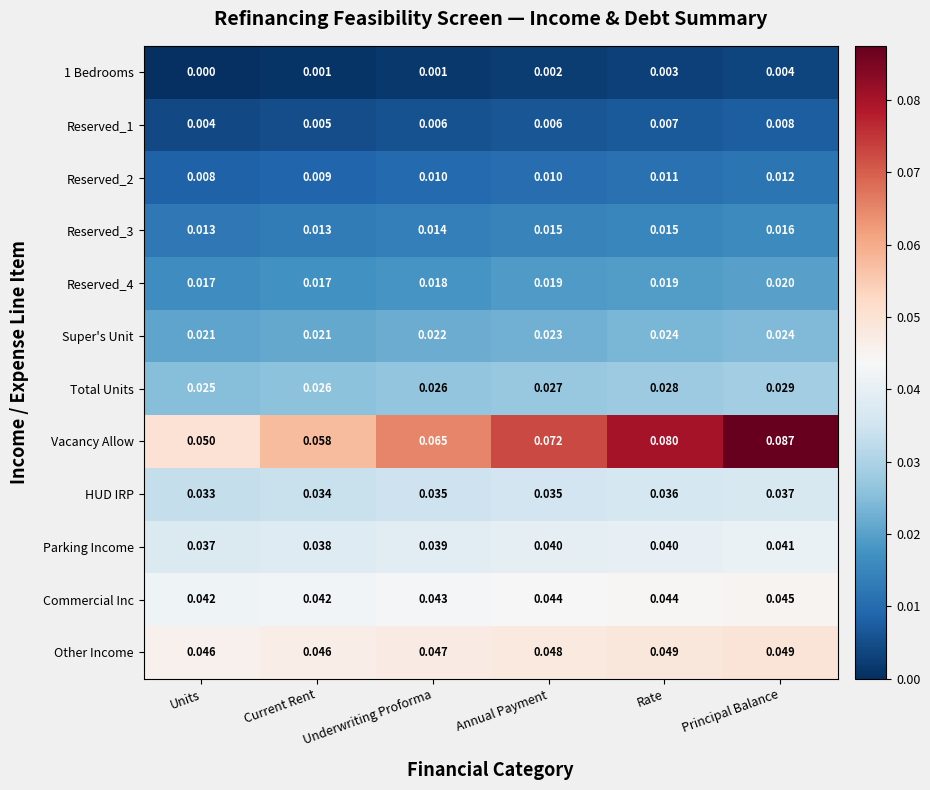

Which series has the largest total across all categories?

Vacancy Allow